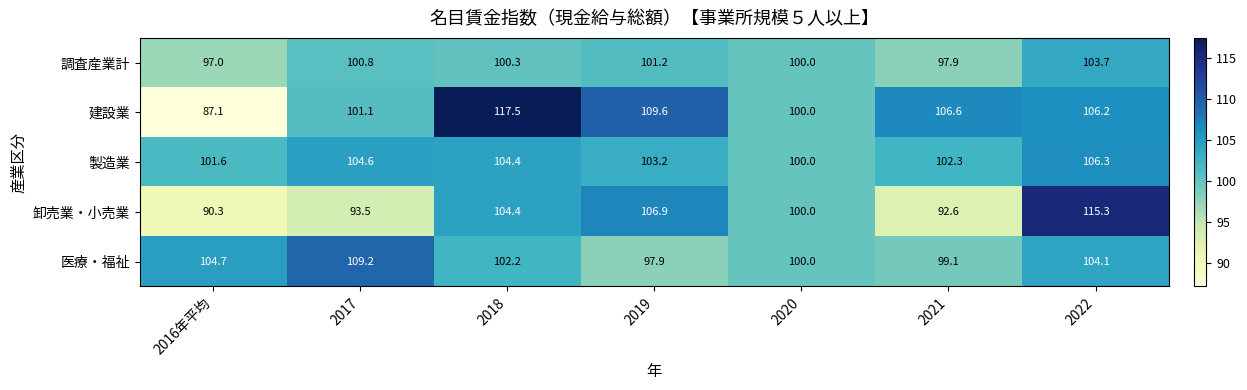

What is the maximum value for 医療・福祉?

109.2